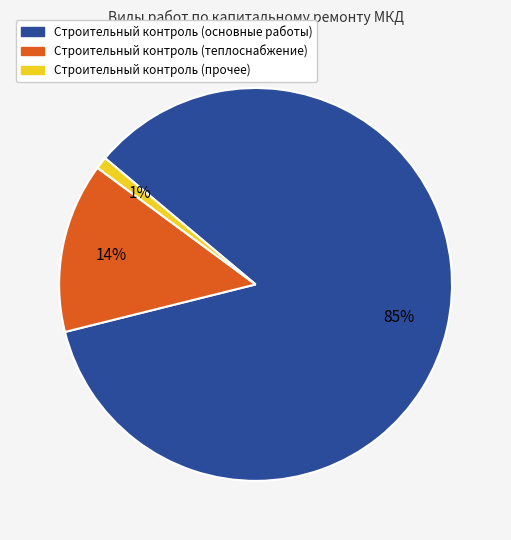

To the nearest percent, what is the average slice percentage?

33%